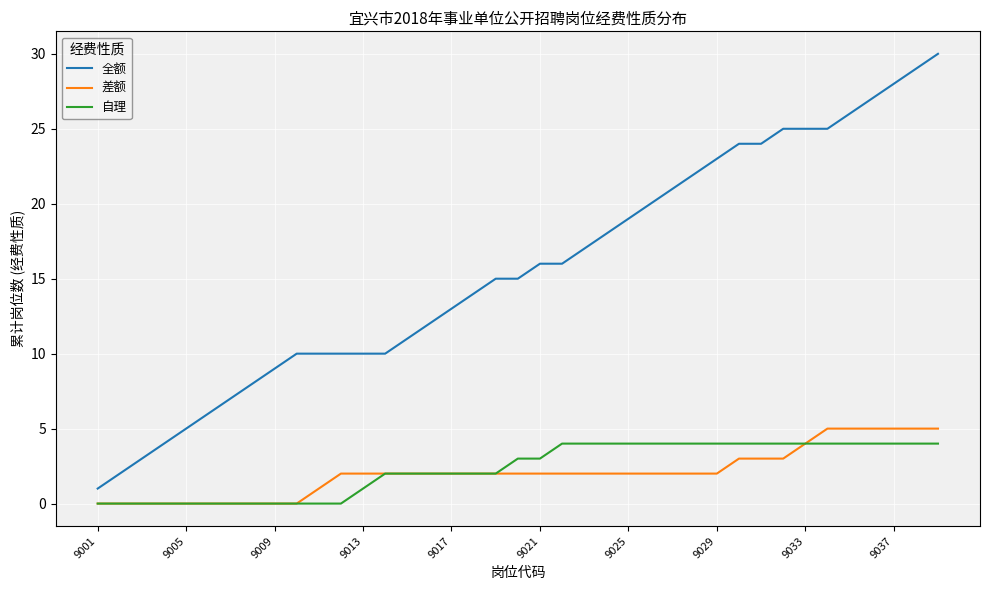

True or false: 自理 and 全额 intersect in this chart.

False